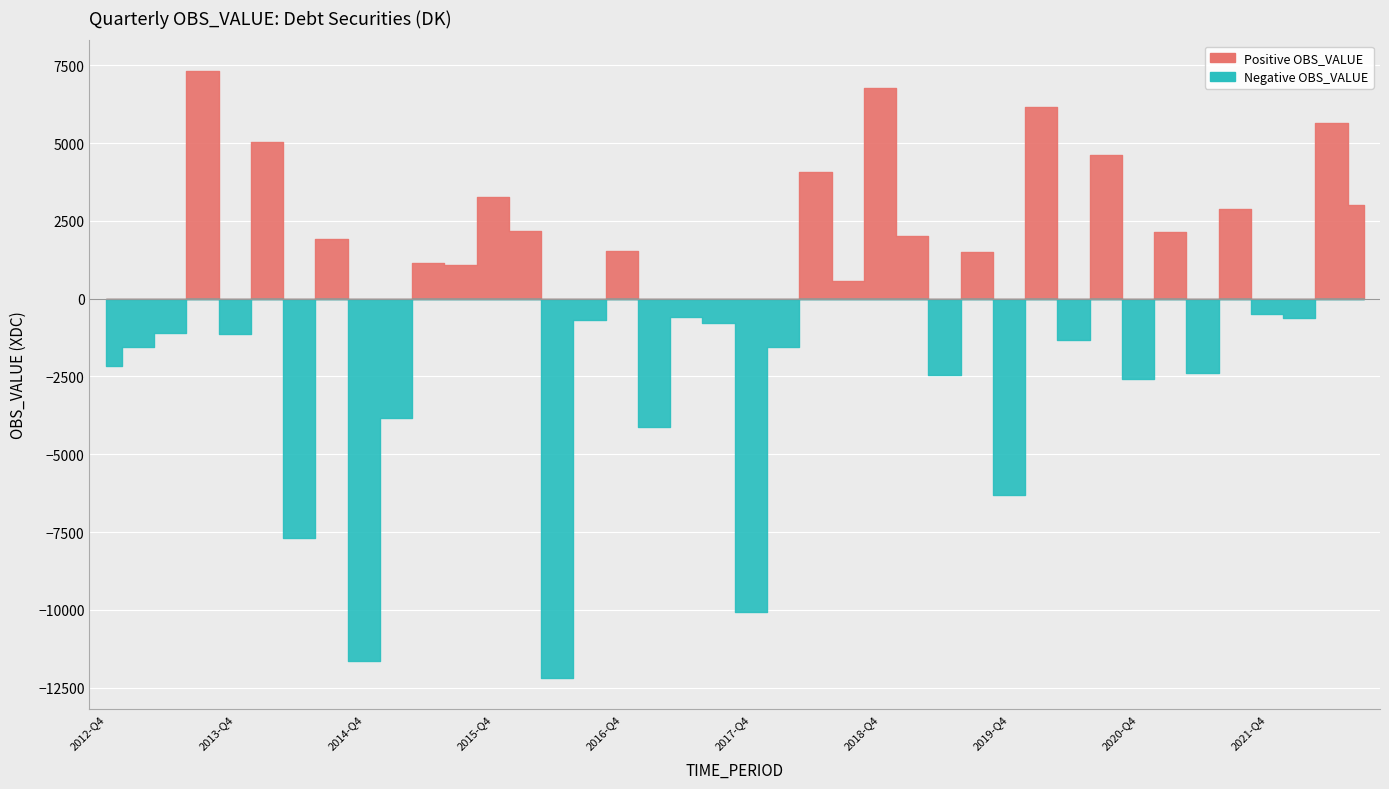

Reading left to right, list all the values displayed in this chart.

Positive OBS_VALUE: 2012-Q4=0	2013-Q1=0	2013-Q2=0	2013-Q3=7324	2013-Q4=0	2014-Q1=5040	2014-Q2=0	2014-Q3=1906	2014-Q4=0	2015-Q1=0	2015-Q2=1147	2015-Q3=1084	2015-Q4=3253	2016-Q1=2169	2016-Q2=0	2016-Q3=0	2016-Q4=1542	2017-Q1=0	2017-Q2=0	2017-Q3=0	2017-Q4=0	2018-Q1=0	2018-Q2=4073	2018-Q3=562	2018-Q4=6782	2019-Q1=2005	2019-Q2=0	2019-Q3=1494	2019-Q4=0	2020-Q1=6147	2020-Q2=0	2020-Q3=4604	2020-Q4=0	2021-Q1=2148	2021-Q2=0	2021-Q3=2873	2021-Q4=0	2022-Q1=0	2022-Q2=5642	2022-Q3=3022
Negative OBS_VALUE: 2012-Q4=-2177	2013-Q1=-1548	2013-Q2=-1096	2013-Q3=0	2013-Q4=-1140	2014-Q1=0	2014-Q2=-7686	2014-Q3=0	2014-Q4=-11632	2015-Q1=-3832	2015-Q2=0	2015-Q3=0	2015-Q4=0	2016-Q1=0	2016-Q2=-12195	2016-Q3=-681	2016-Q4=0	2017-Q1=-4126	2017-Q2=-595	2017-Q3=-774	2017-Q4=-10053	2018-Q1=-1564	2018-Q2=0	2018-Q3=0	2018-Q4=0	2019-Q1=0	2019-Q2=-2442	2019-Q3=0	2019-Q4=-6314	2020-Q1=0	2020-Q2=-1328	2020-Q3=0	2020-Q4=-2569	2021-Q1=0	2021-Q2=-2387	2021-Q3=0	2021-Q4=-489	2022-Q1=-632	2022-Q2=0	2022-Q3=0